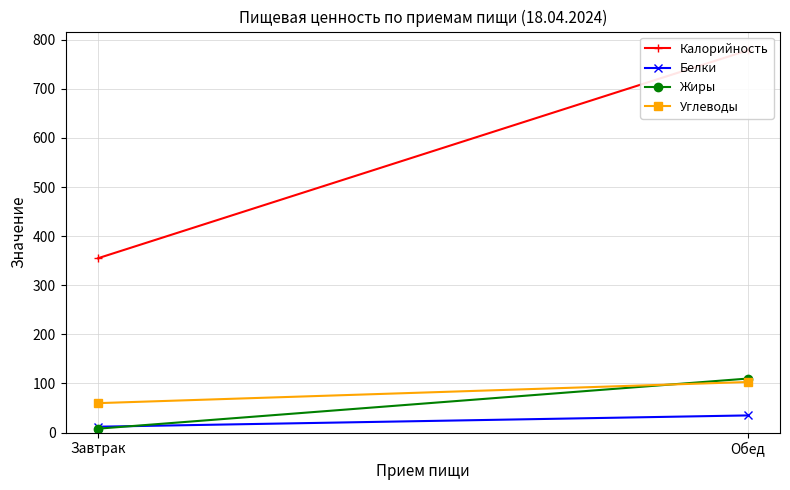

What is the total value across all series at Обед?

1026